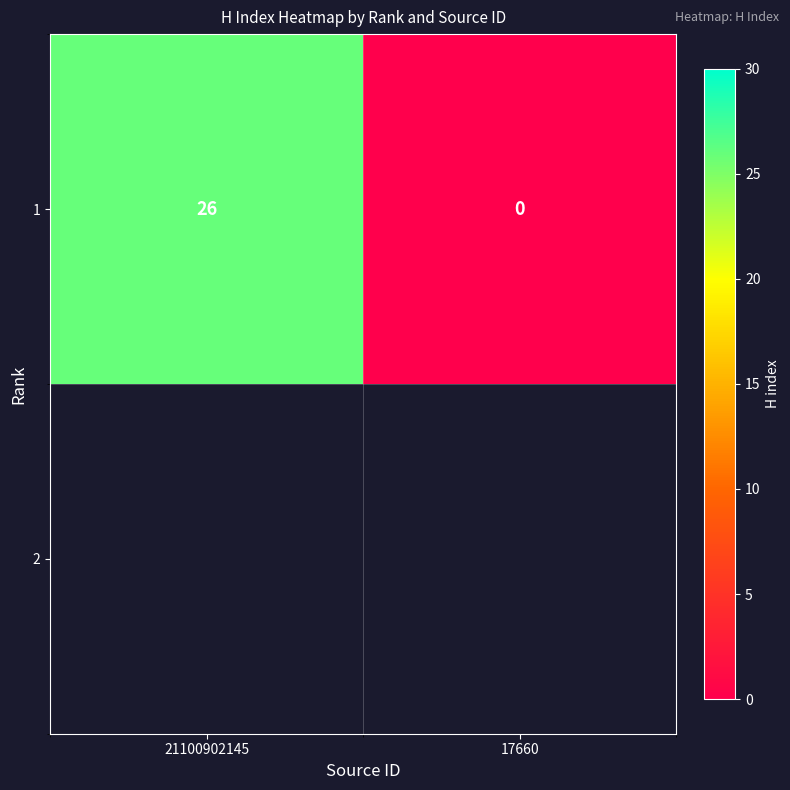

Which category has the highest value across all series?

21100902145